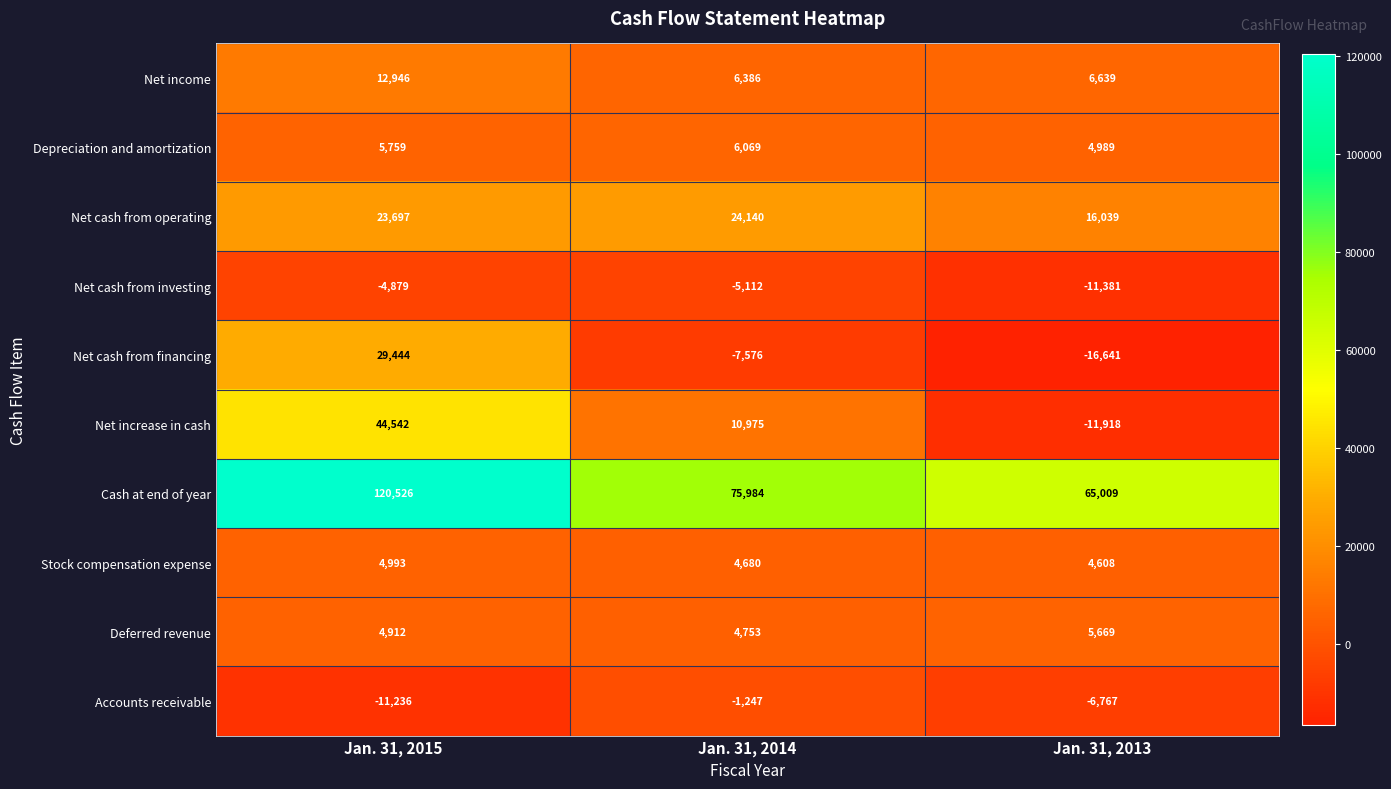

Is it true that Stock compensation expense equals 4993 at Jan. 31, 2015?

True